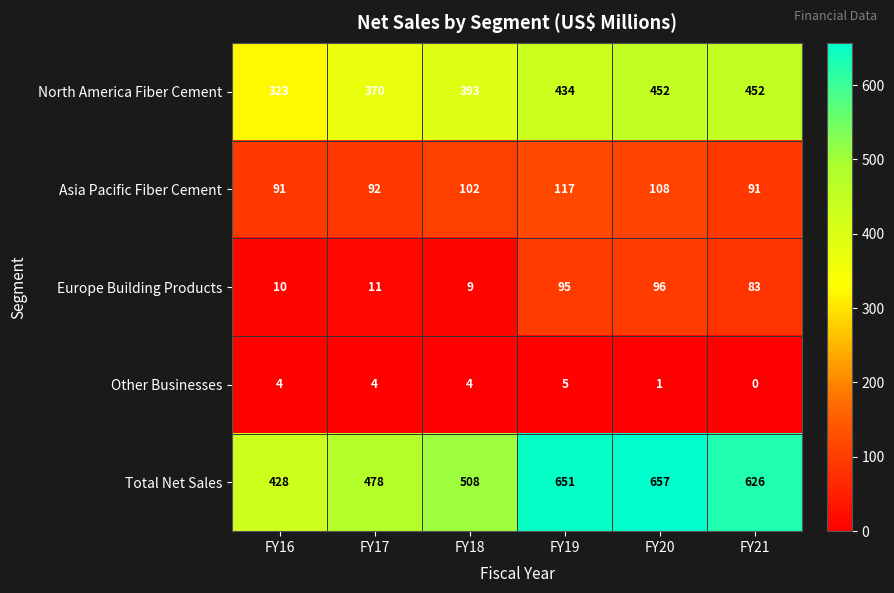

Is it true that Other Businesses equals 2 at FY17?

False